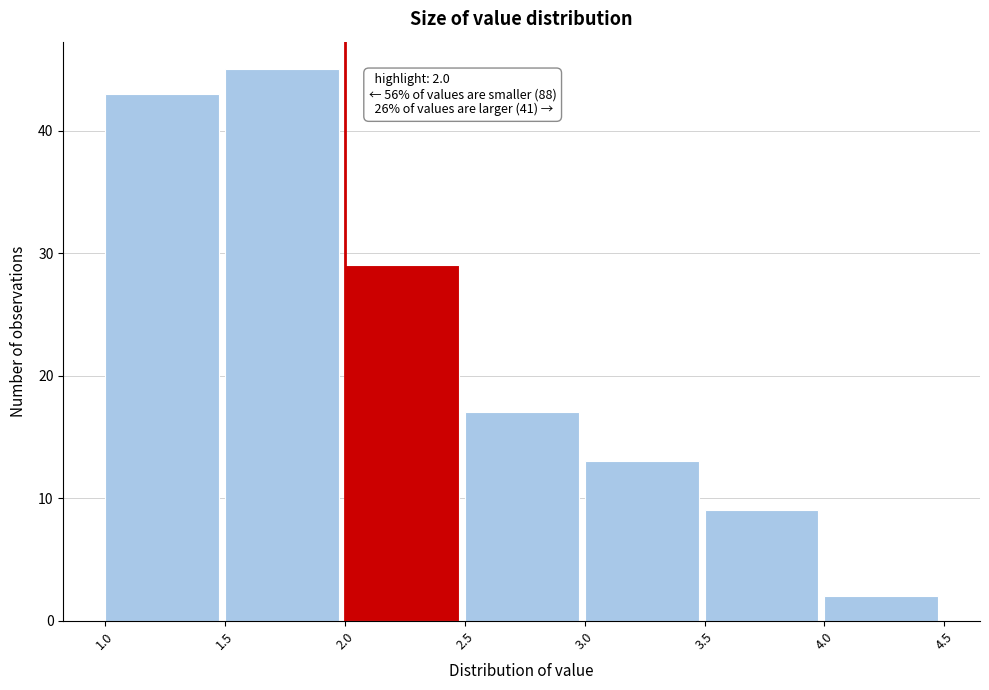

Over which range of the x-axis is the bar tallest?

1.5 to 2.0